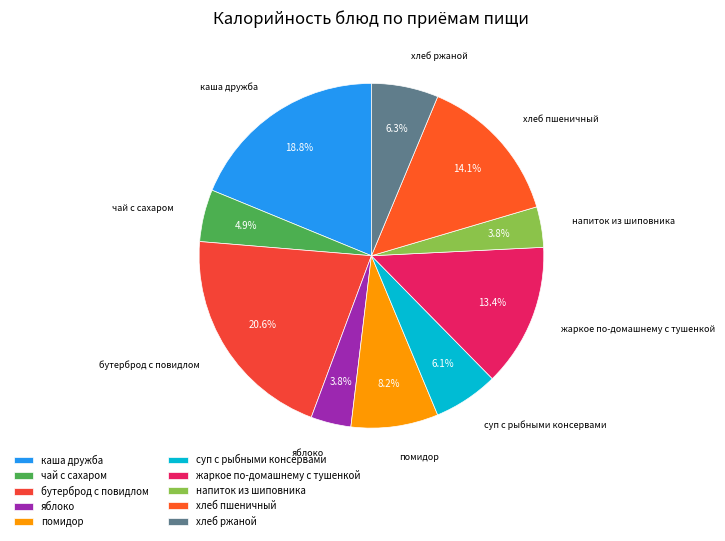

To the nearest percent, what is the difference between the largest and smallest slice percentages?

17%